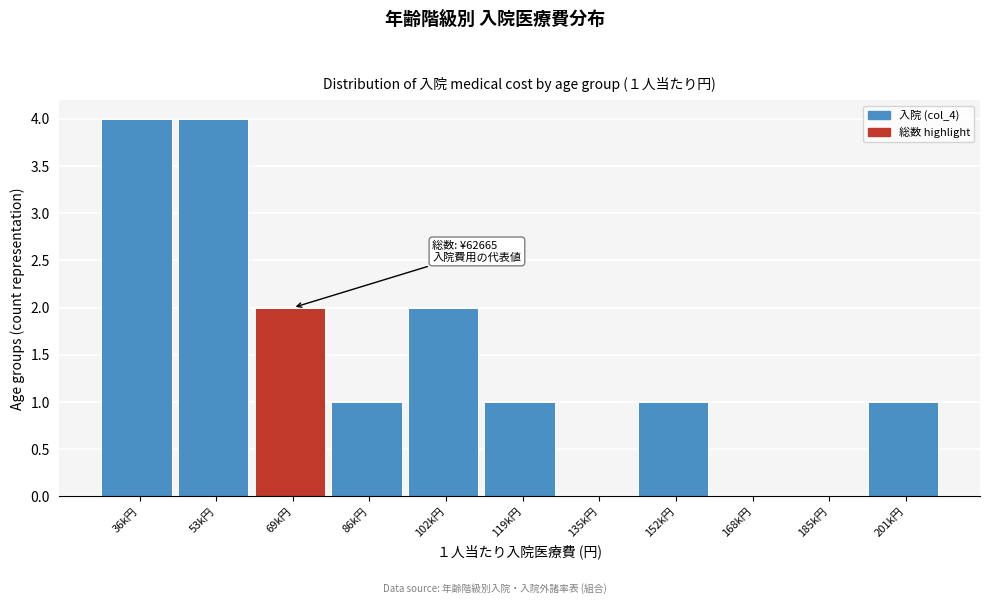

Reading left to right, transcribe all the data shown in this chart.

36k円=4	53k円=4	69k円=2	86k円=1	102k円=2	119k円=1	135k円=0	152k円=1	168k円=0	185k円=0	201k円=1